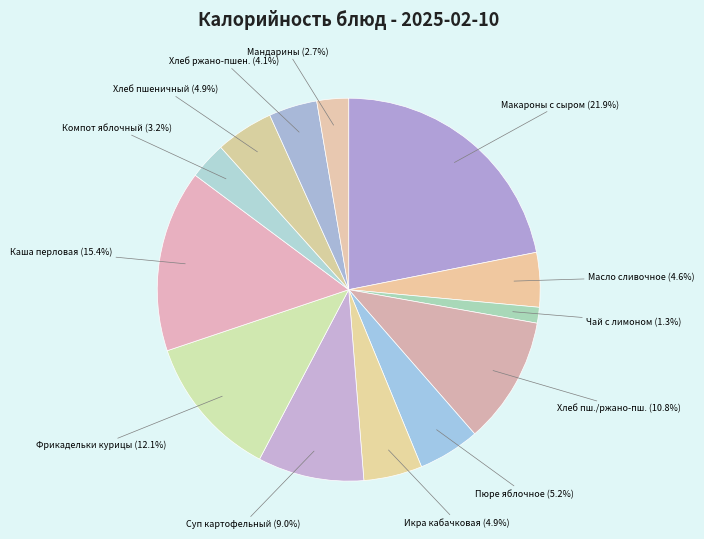

Which has a higher value, Хлеб пш./ржано-пш. or Масло сливочное?

Хлеб пш./ржано-пш.